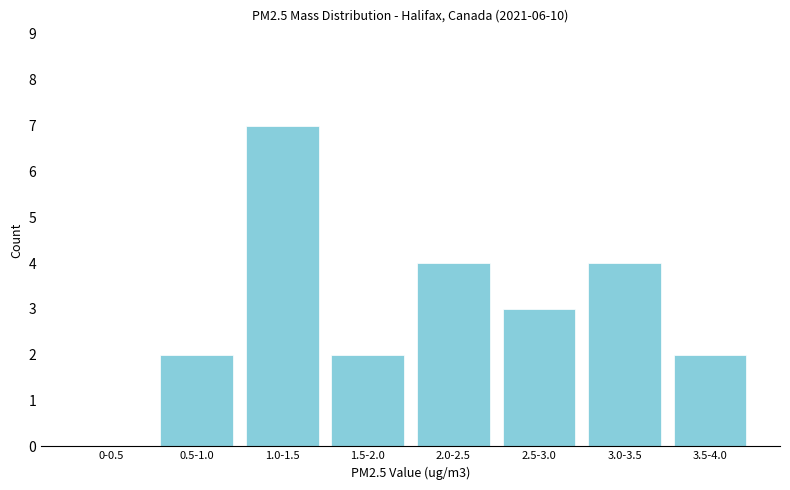

Reading left to right, what are all the values shown in this chart?

0-0.5=0	0.5-1.0=2	1.0-1.5=7	1.5-2.0=2	2.0-2.5=4	2.5-3.0=3	3.0-3.5=4	3.5-4.0=2